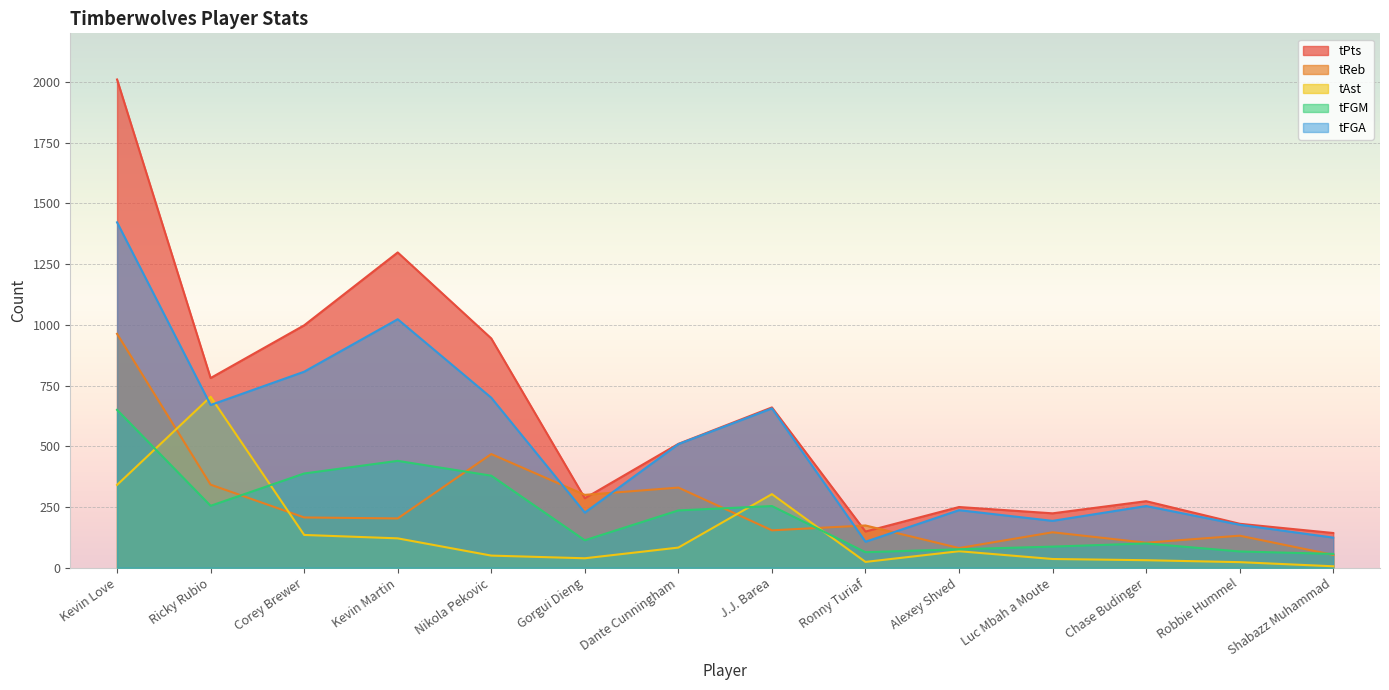

In tFGM, how many points are higher than both neighbors (excluding endpoints)?

3